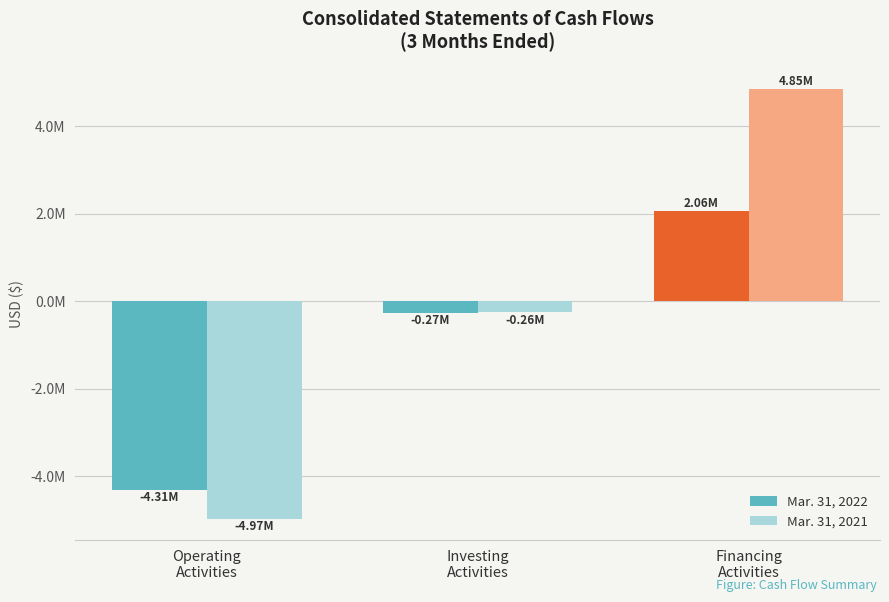

What are all the series names shown in the legend?

Mar. 31, 2022, Mar. 31, 2021